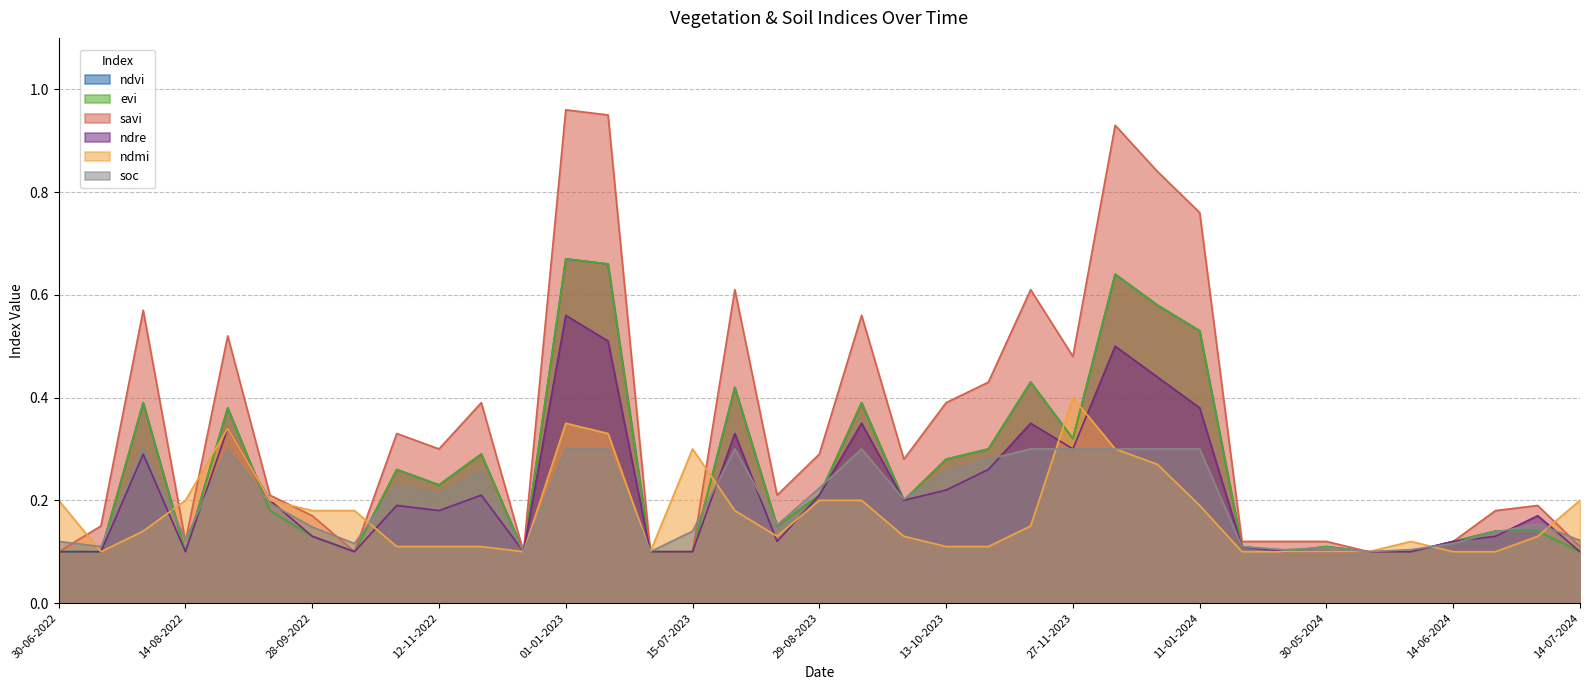

True or false: savi has a value of 0.0 at 15-07-2022.

False